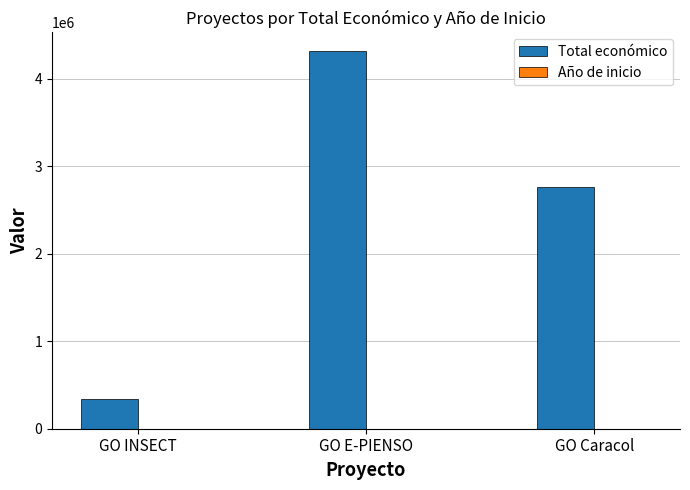

What is the maximum value shown in the chart?

4316373